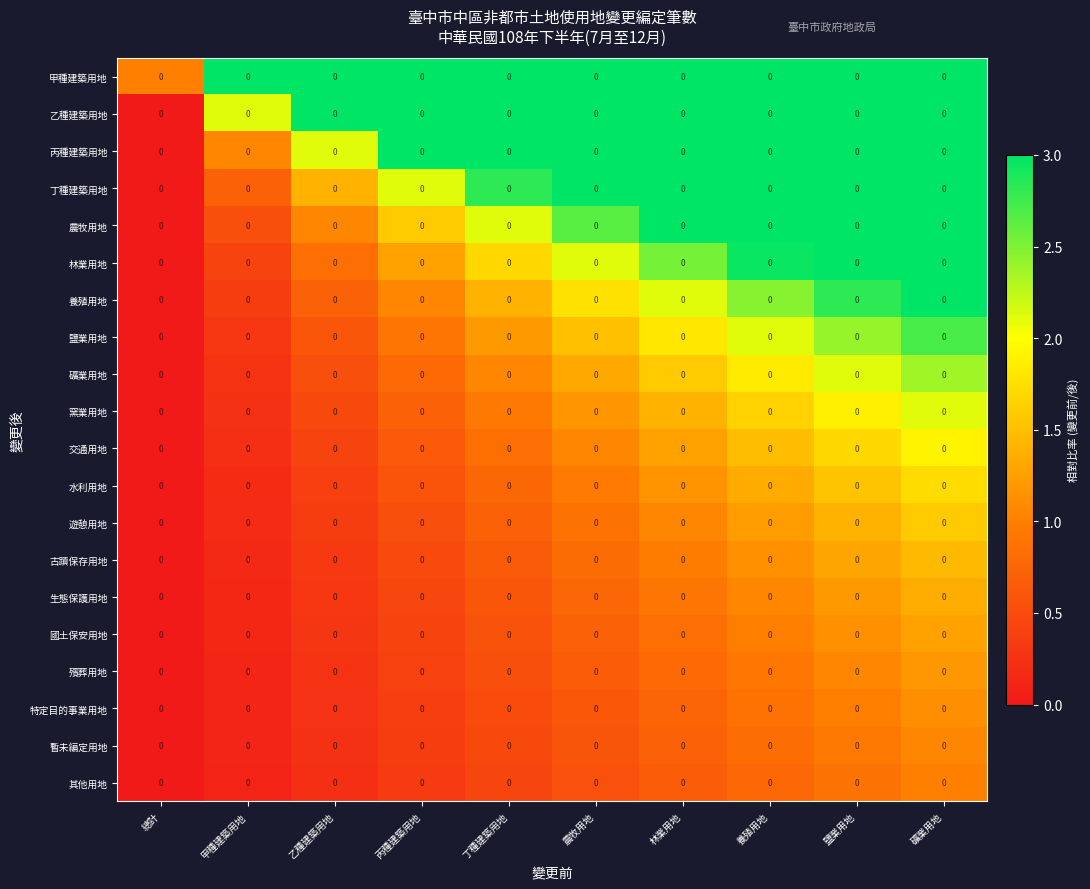

Which has a higher value, 丁種建築用地 or 礦業用地?

丁種建築用地